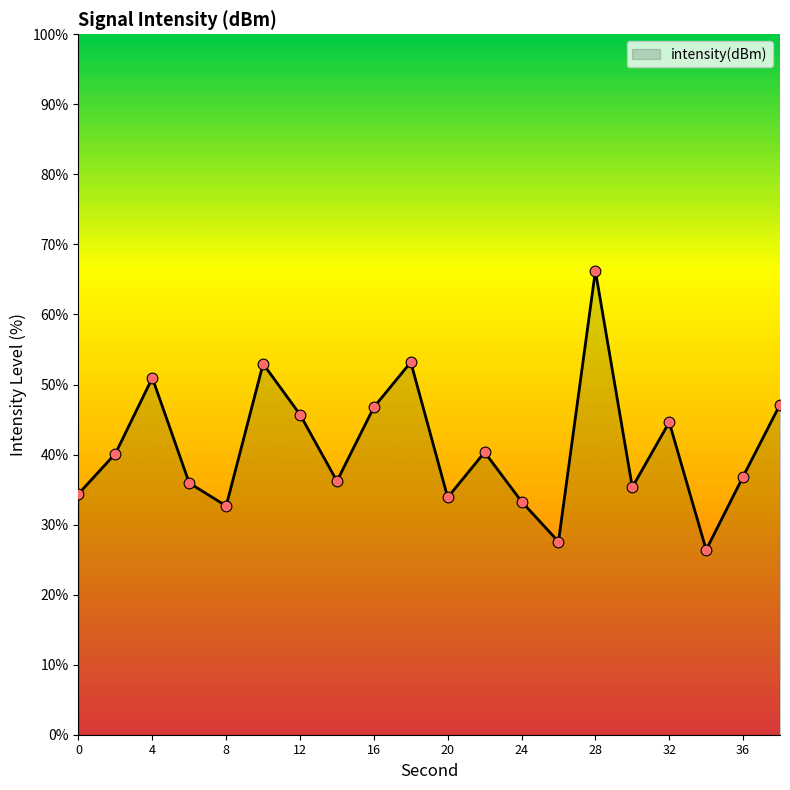

What is the minimum value shown in the chart?

26.4